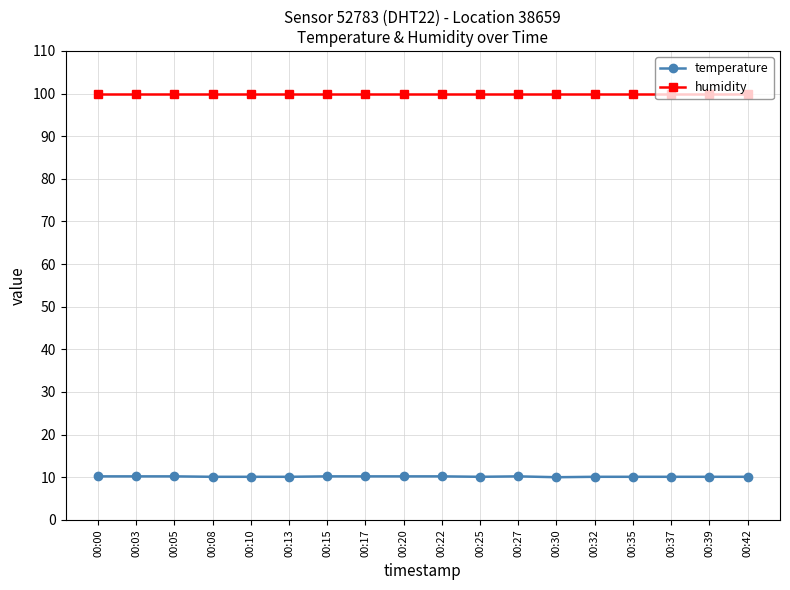

Read the humidity value at 00:22.

99.9